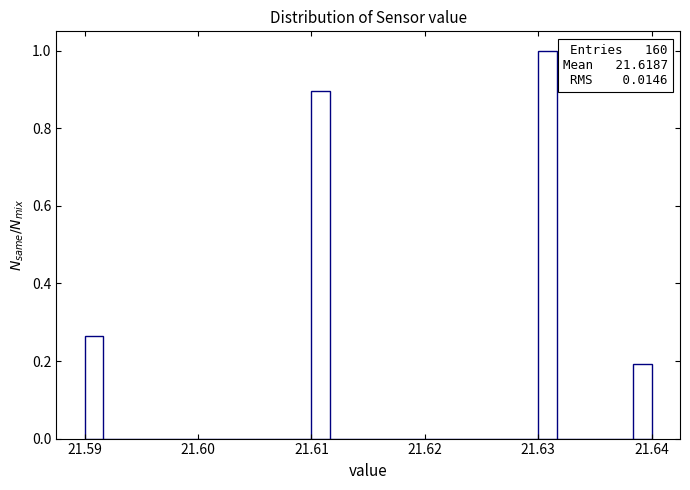

Read against the x-axis, roughly where is the centre of the tallest bar?

21.631